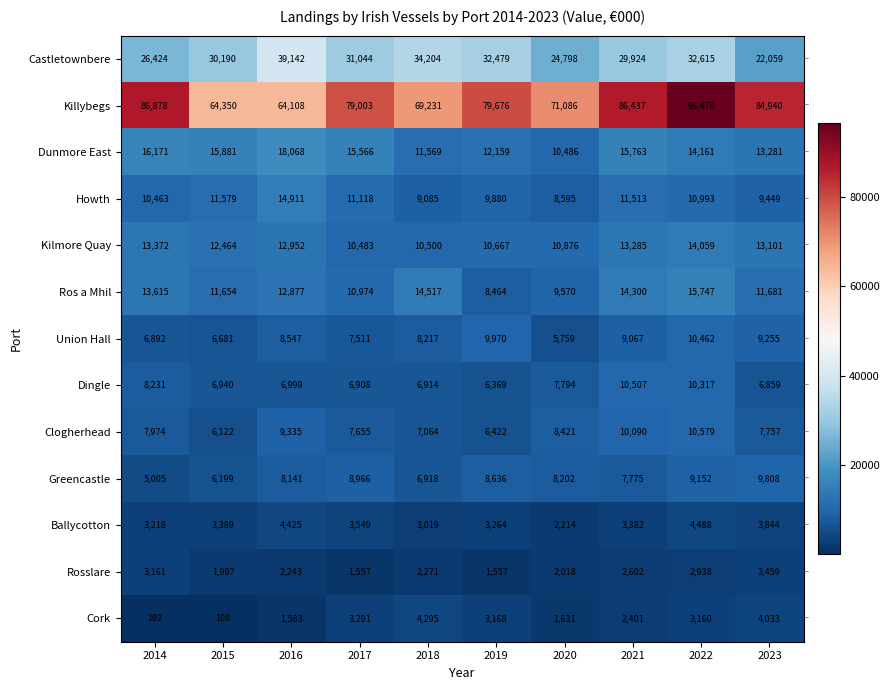

Count the number of categories in the chart.

10